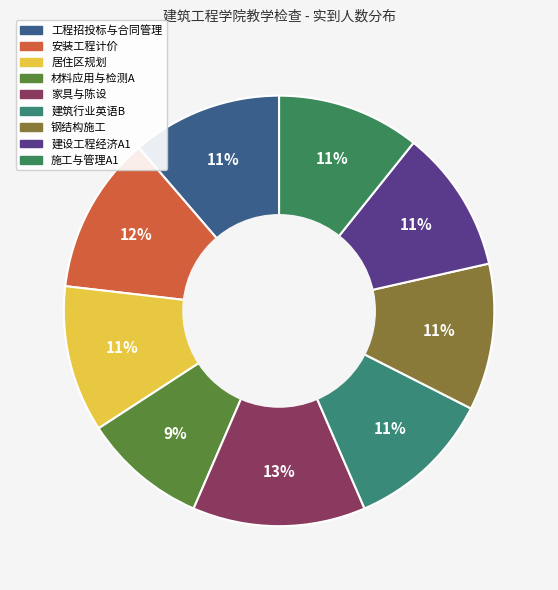

Count the number of slices in the pie.

9